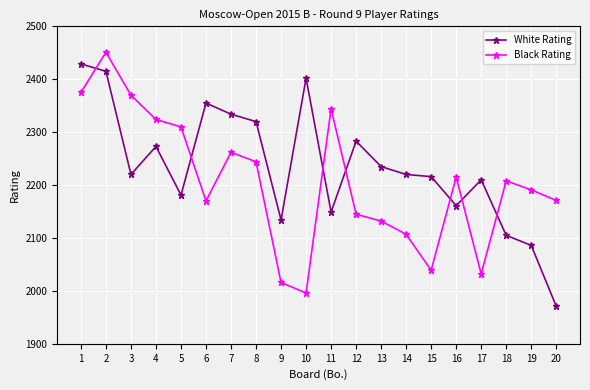

Which series ends up on top after the final intersection of White Rating and Black Rating?

Black Rating